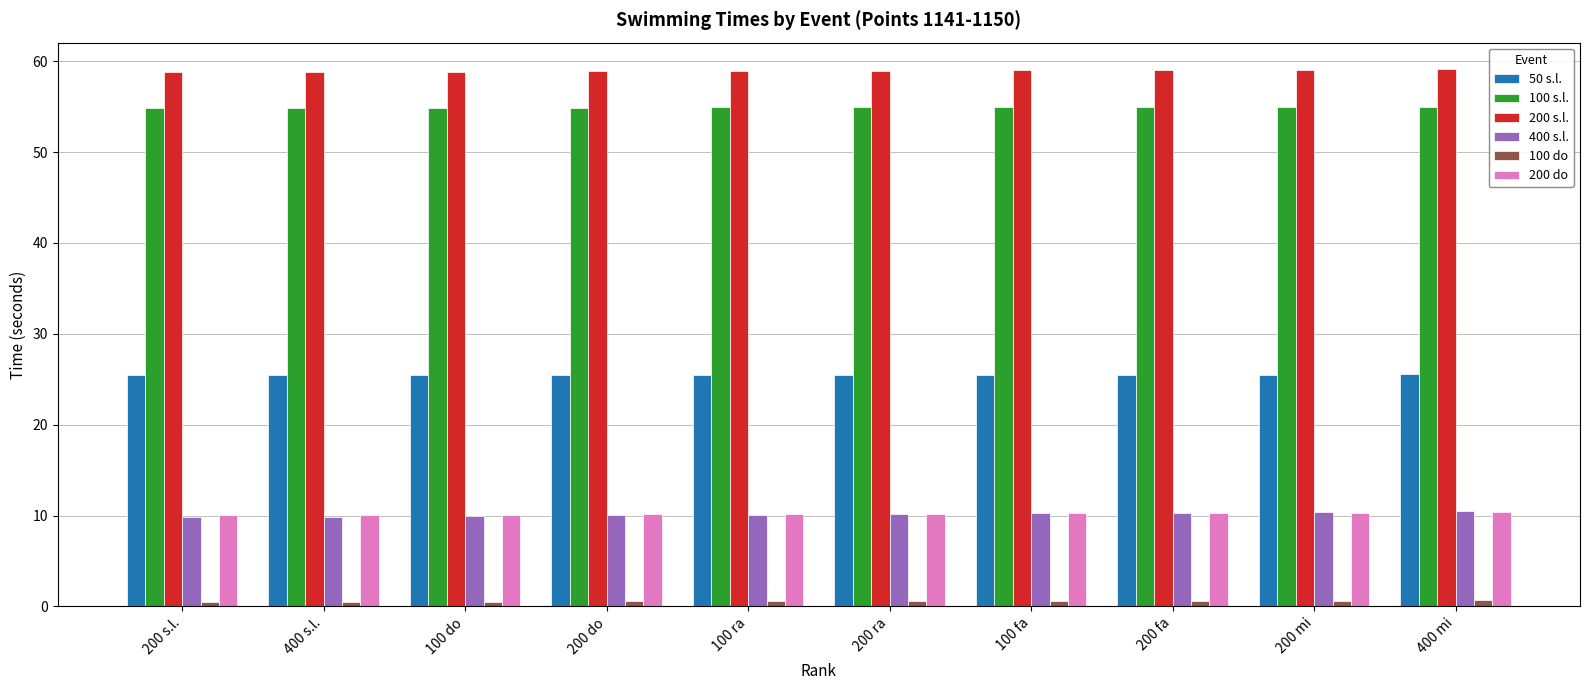

What is the sum of all 100 s.l. values?

549.4